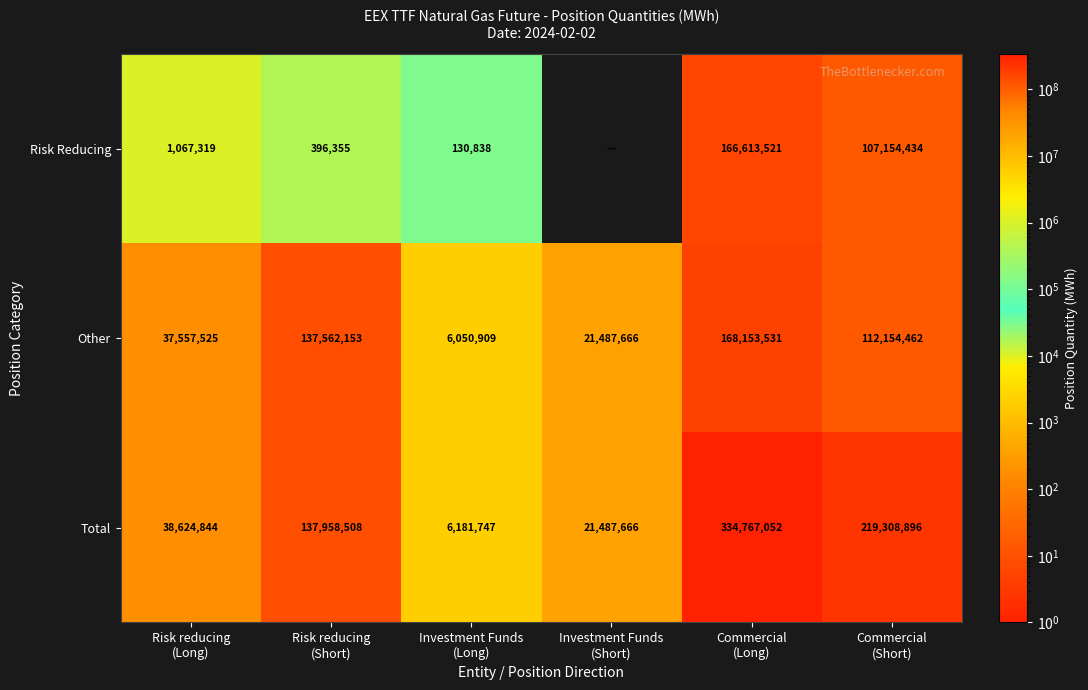

Which series changed the most between Risk reducing
(Long) and Commercial
(Long)?

Total